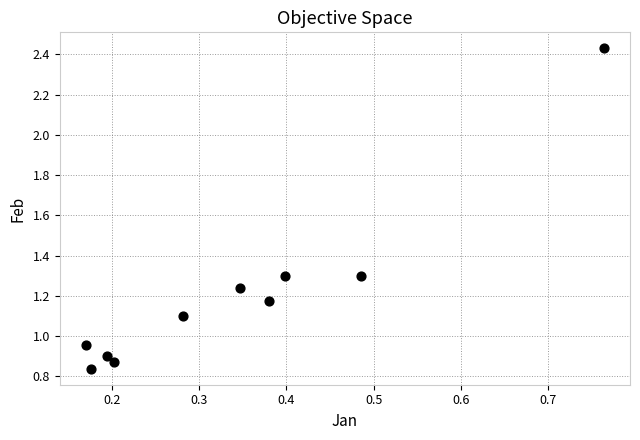

What is the range of X values (max minus min)?

0.6